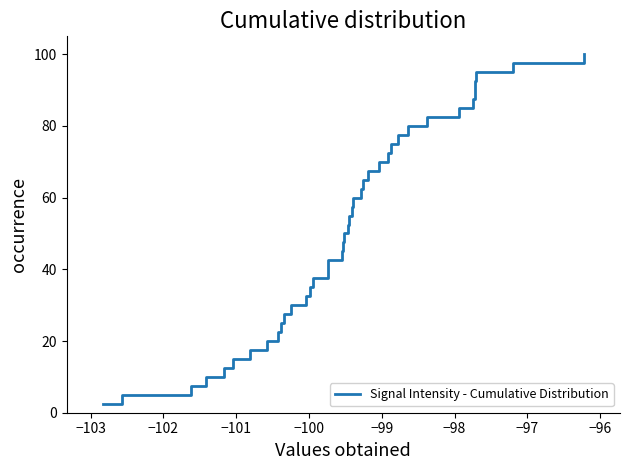

What is the difference between the maximum and minimum values?

97.5